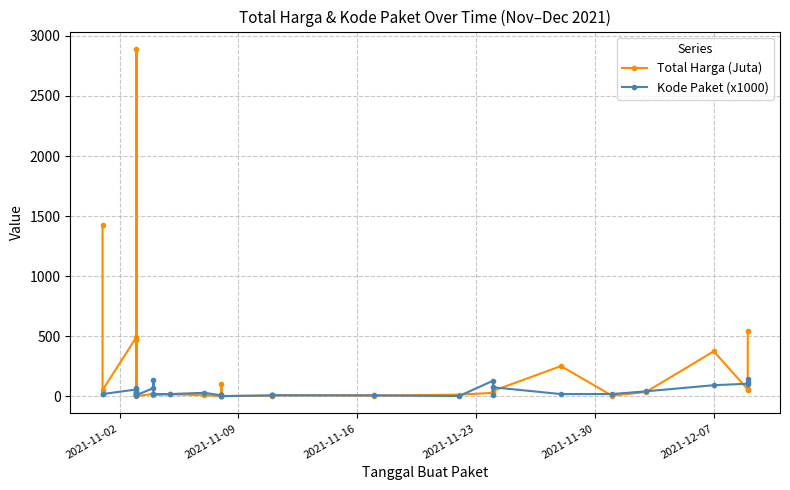

Does the chart have visible grid lines?

Yes